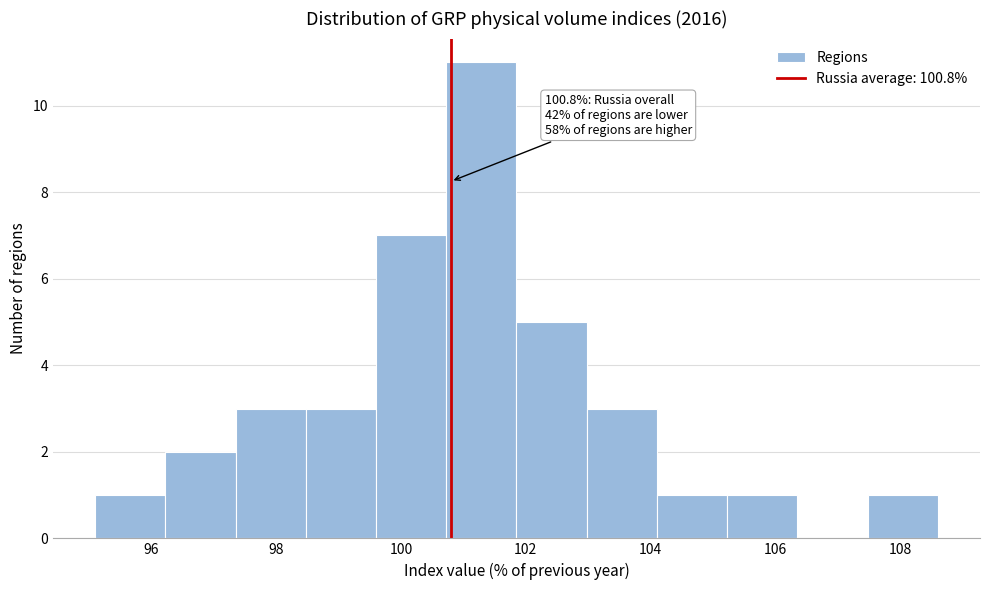

Which range on the x-axis has the tallest bar?

100.8 to 101.8